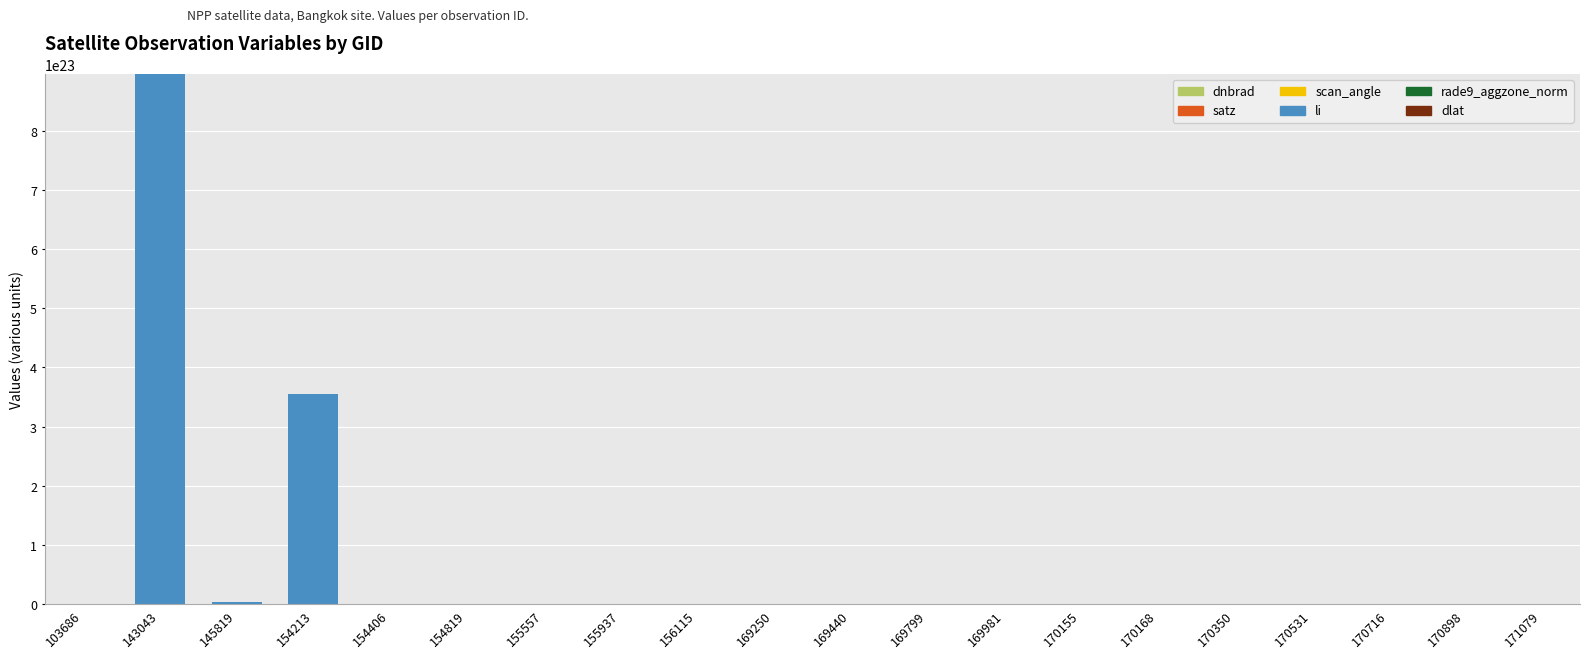

At which category is the sum across all series the highest?

143043